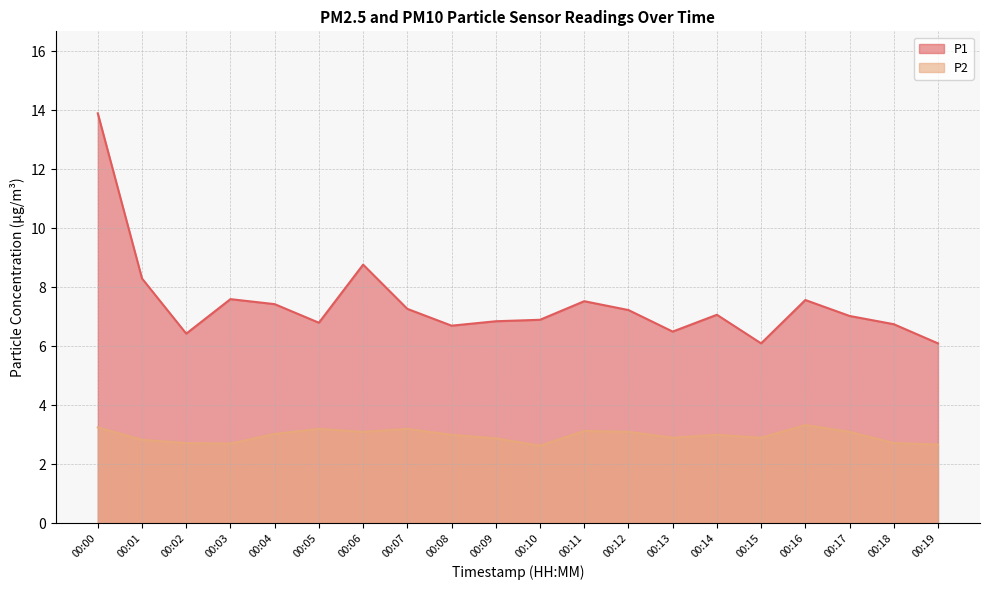

What is the maximum value shown in the chart?

13.9